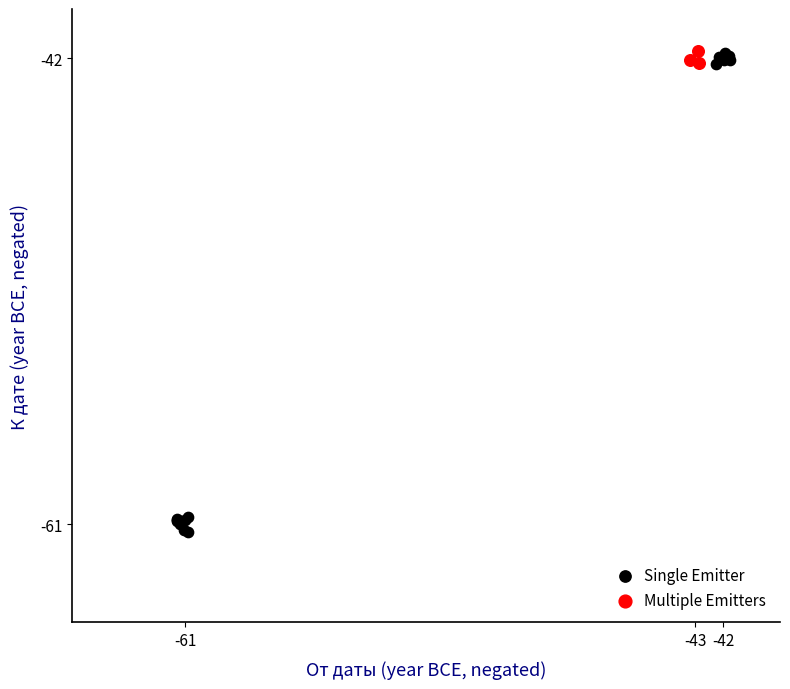

Which series contains the lowest Y value?

Single Emitter